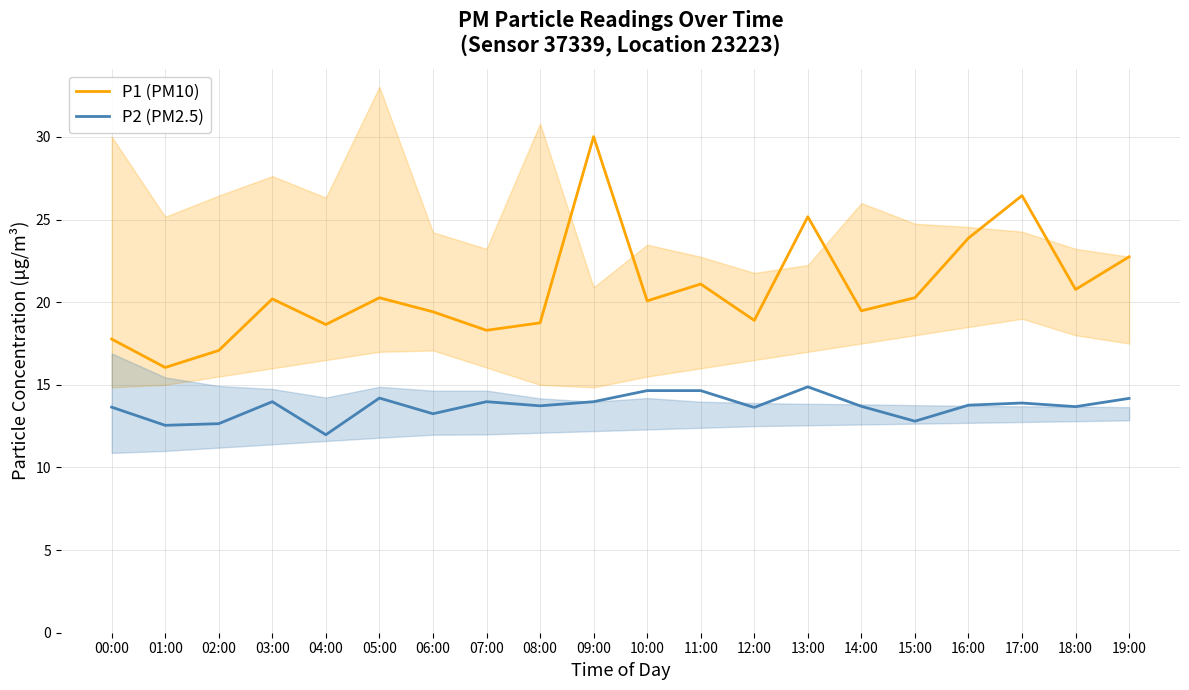

What is the approximate value of P2 (PM2.5) at 06:00?

13.2